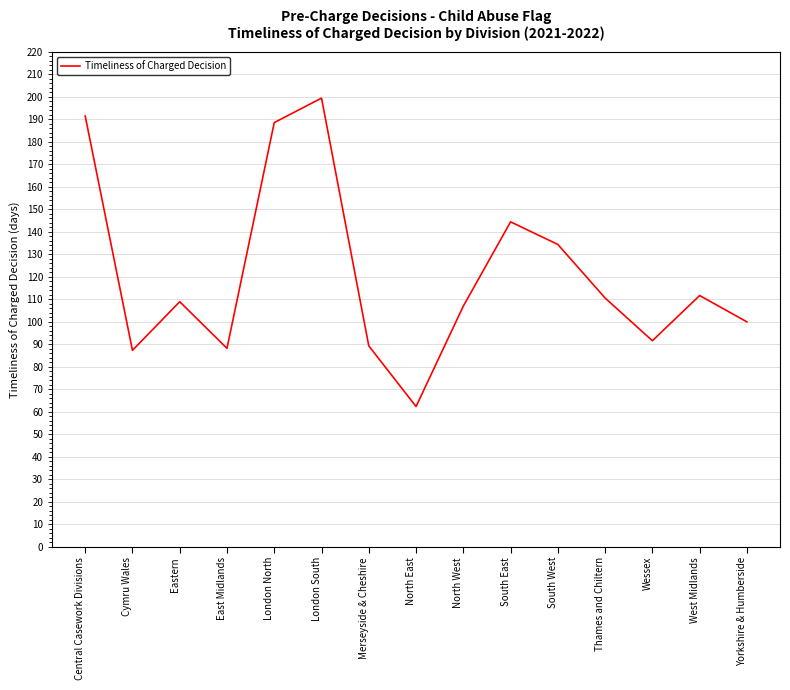

What is the difference between the maximum and minimum values?

137.1